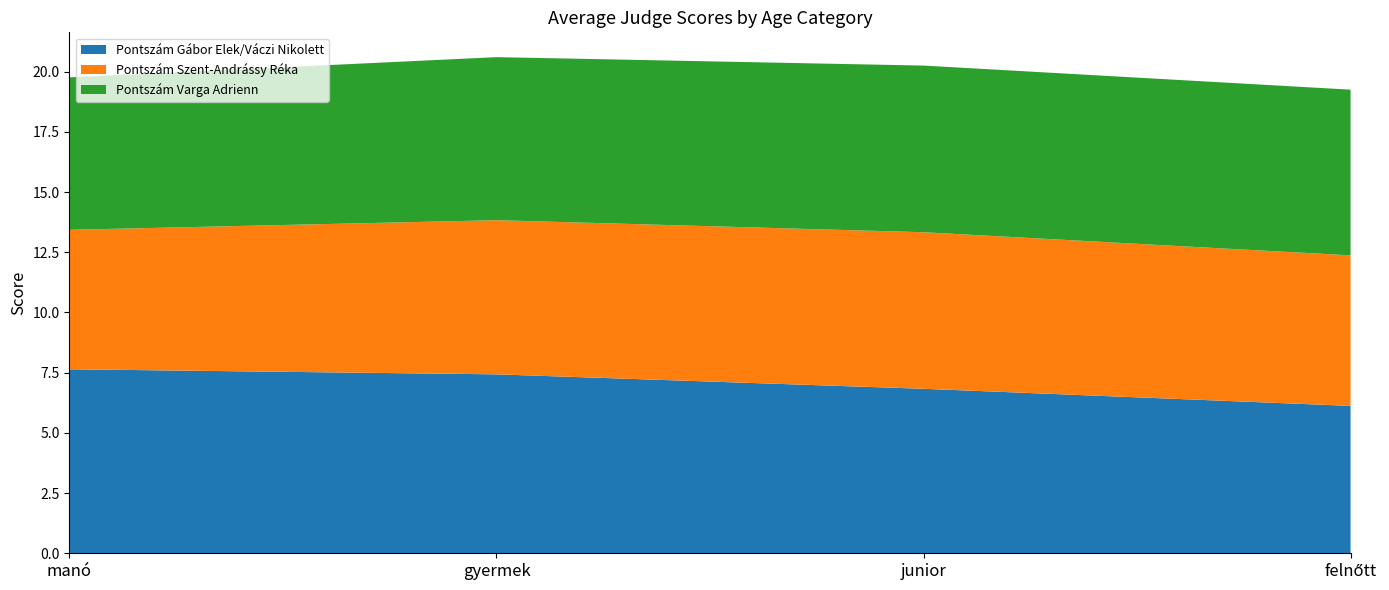

What is the maximum value for Pontszám Gábor Elek/Váczi Nikolett?

7.6